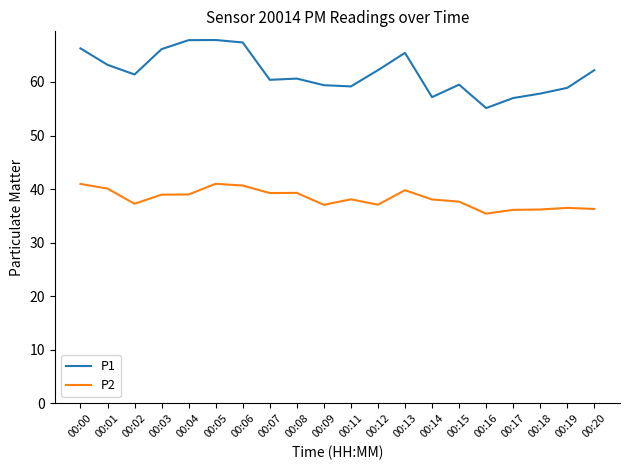

The P2 series shows 11.8 at 00:16. True or false?

False